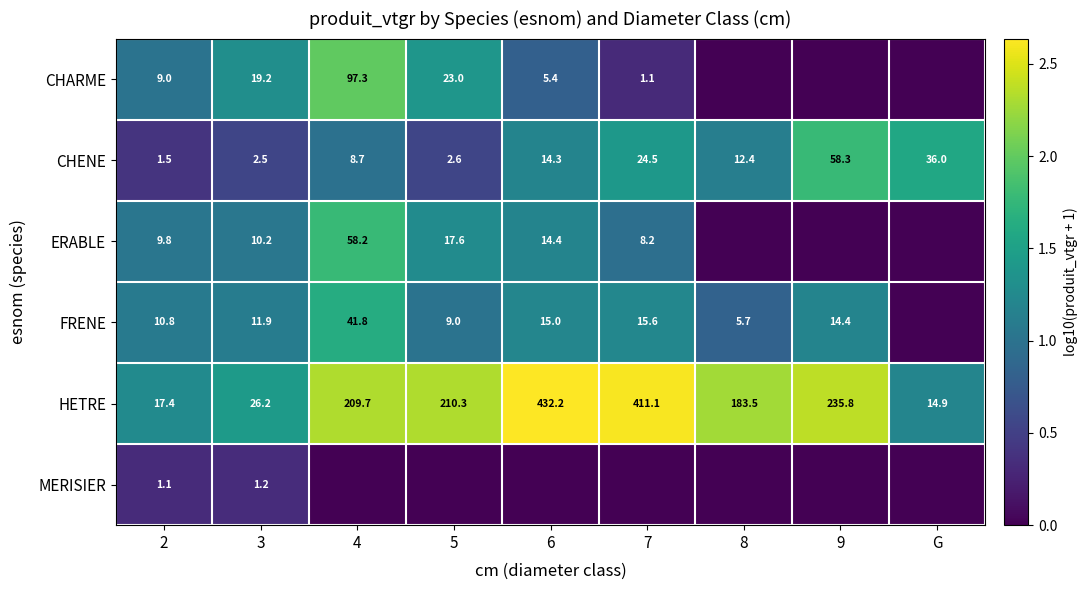

True or false: ERABLE has a value of 19.6 at 4.

False